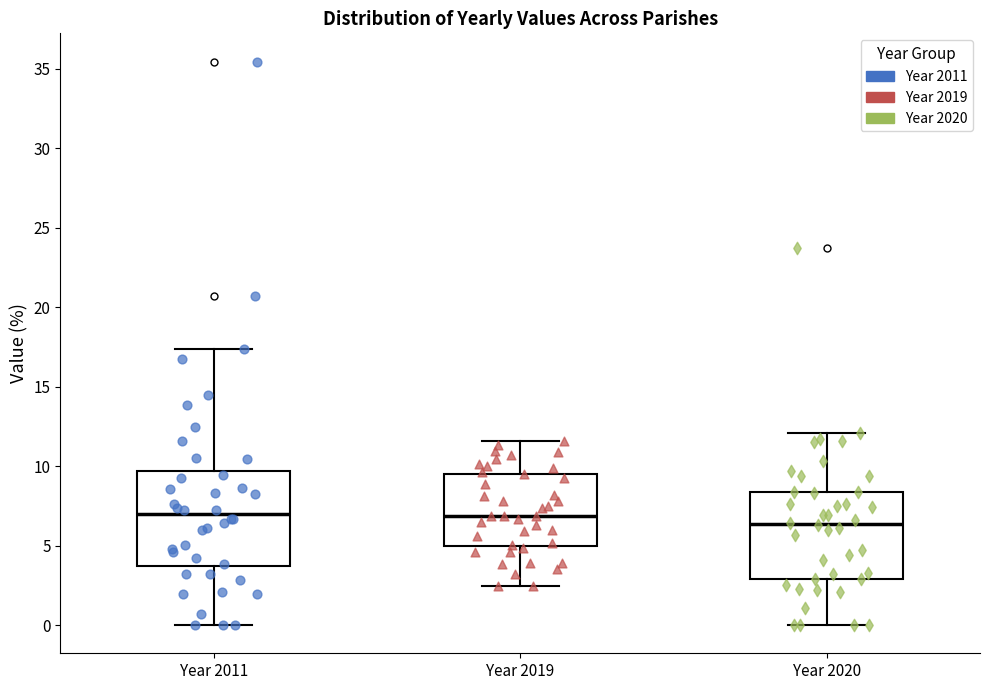

Reading left to right, read every box against the y-axis: the position of its median line, the range the box covers, and the ends of its whiskers. The values are not printed on the chart, so give them approximately, as read against the axis.

Year 2011: median 7.0, box 3.5 to 9.5, whiskers 0.0 to 17.5
Year 2019: median 7.0, box 5.0 to 9.5, whiskers 2.5 to 11.5
Year 2020: median 6.5, box 3.0 to 8.5, whiskers 0.0 to 12.0